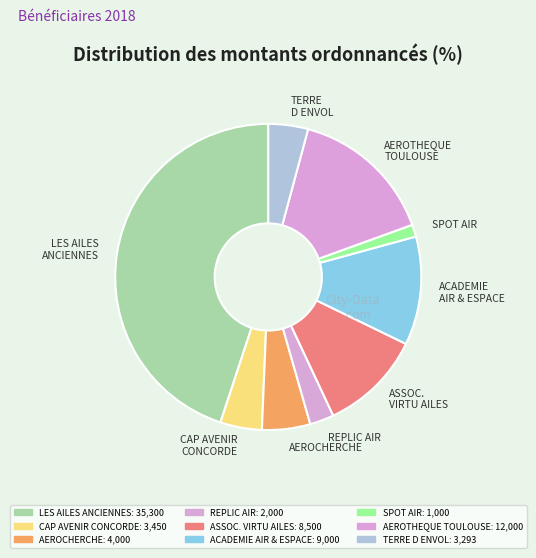

Is there a majority slice in this chart?

No